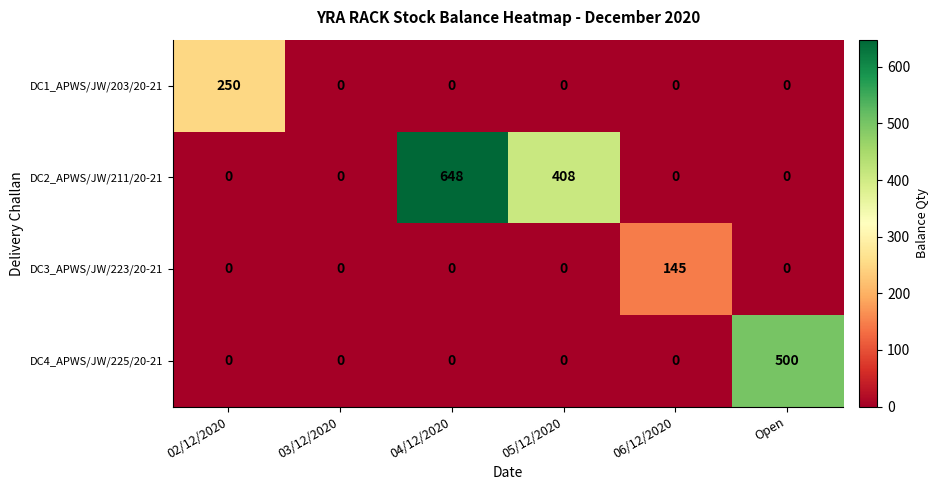

The value of DC4_APWS/JW/225/20-21 at 05/12/2020 is 0. True or false?

True